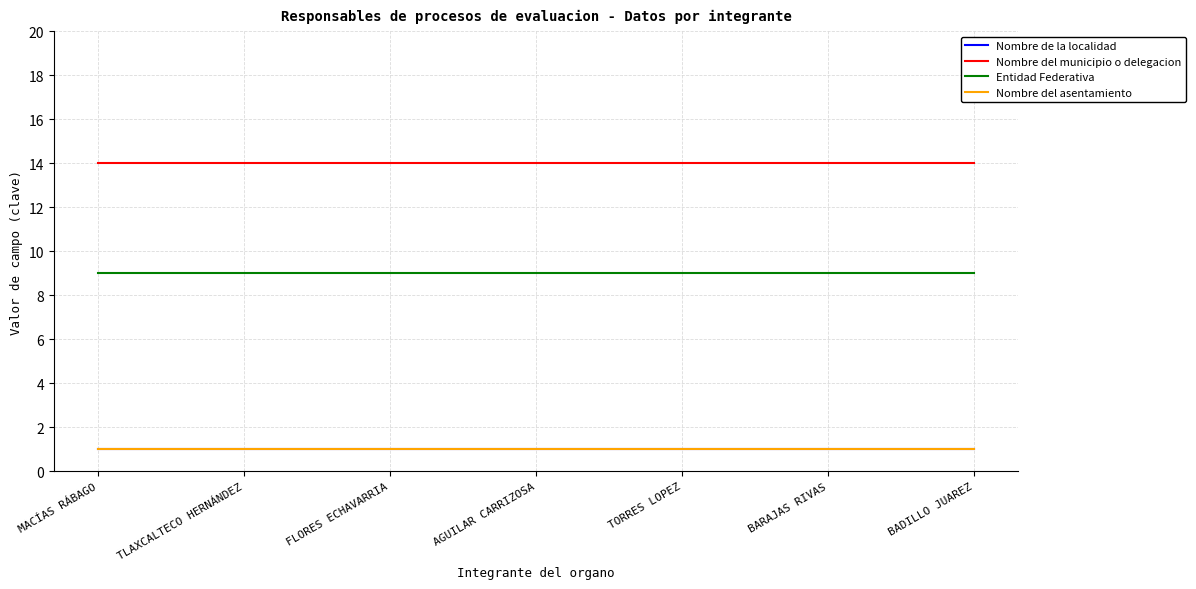

Is this an area chart (filled region under the line)?

No